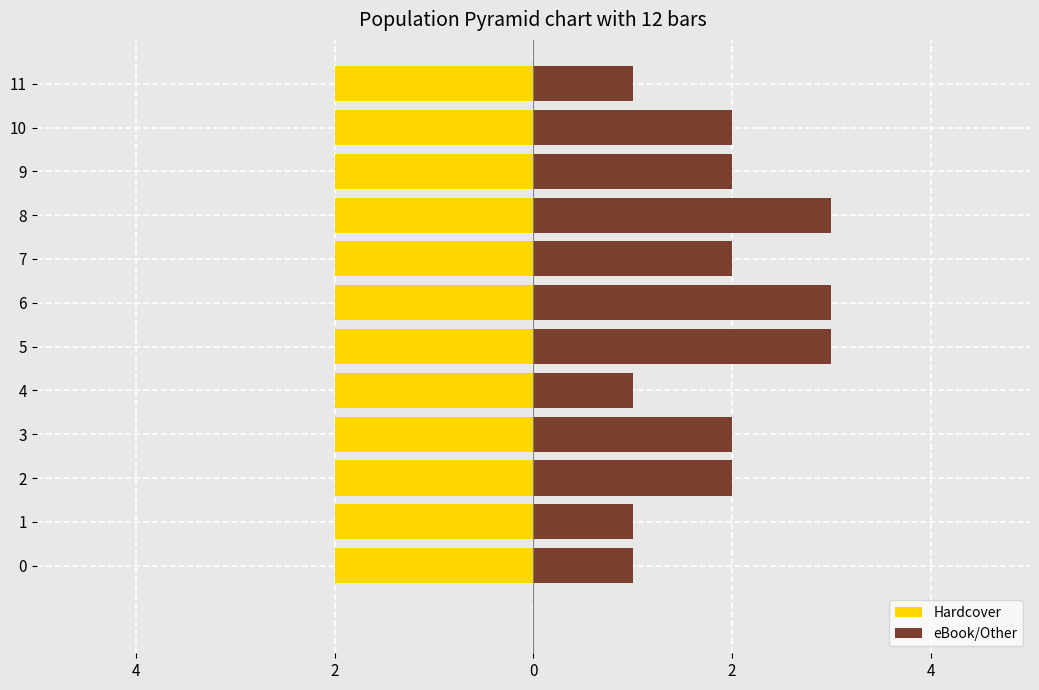

Which series has the largest range (max minus min)?

eBook/Other